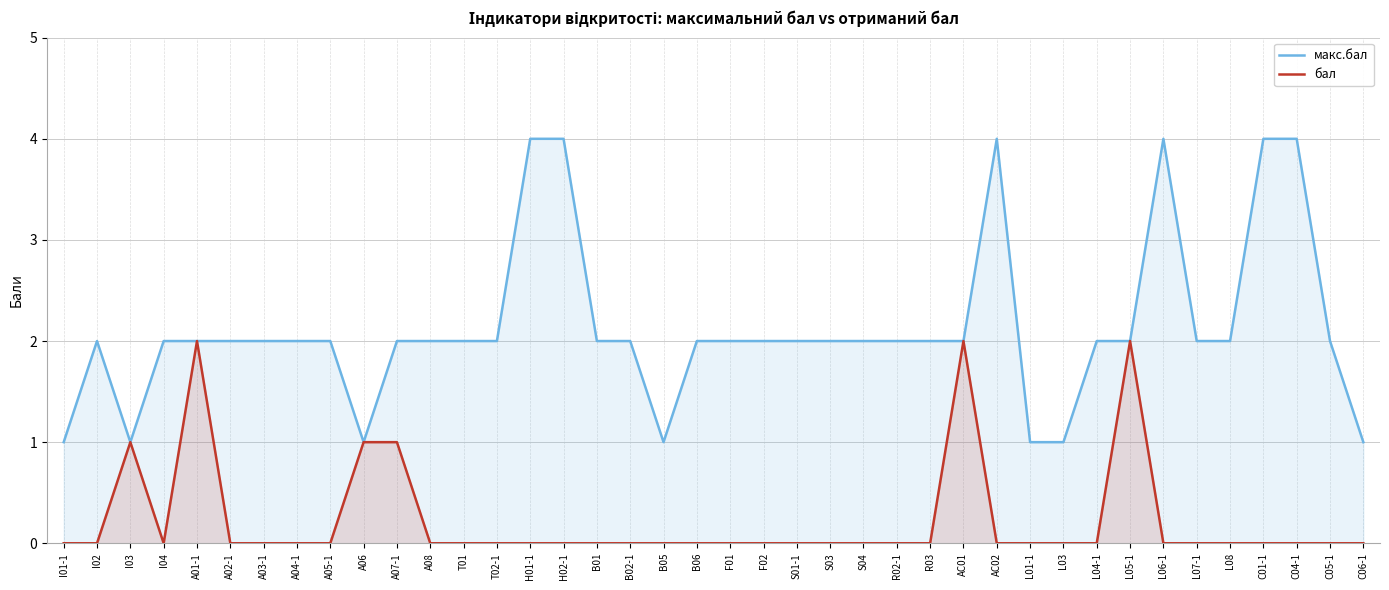

Is it true that бал equals 0 at C05-1?

True